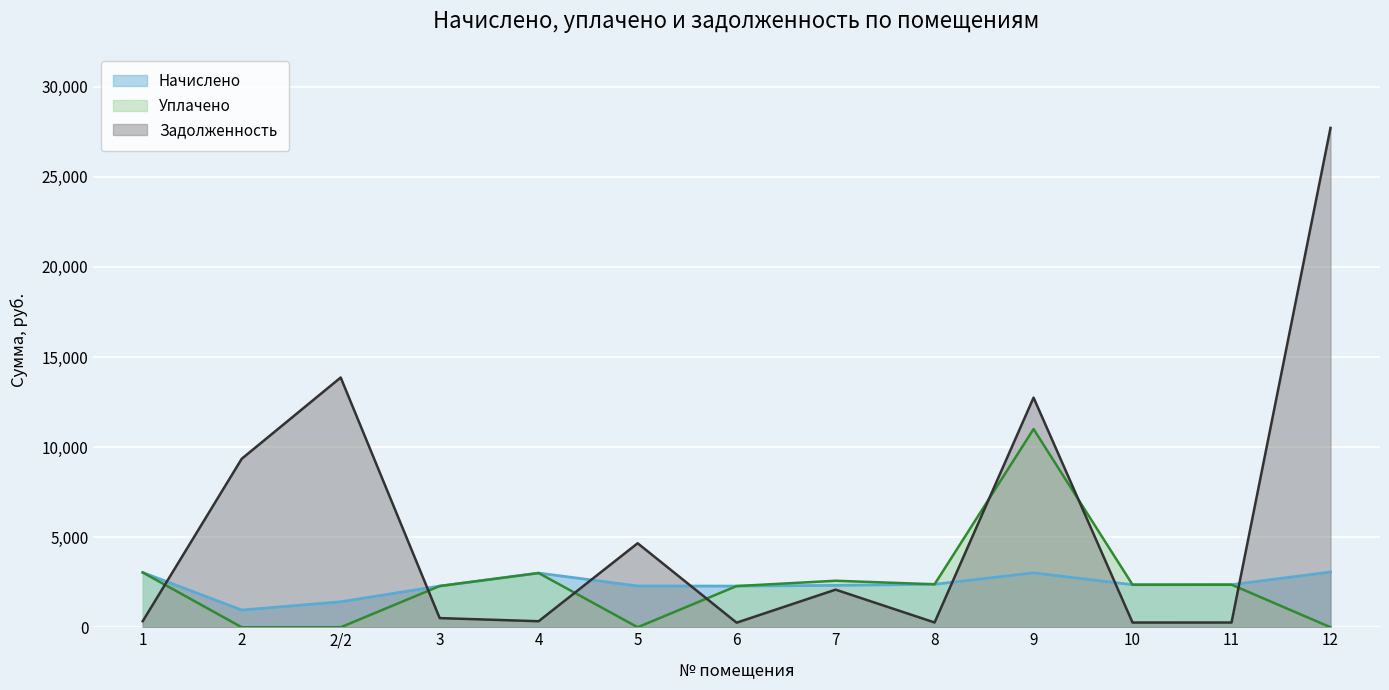

How many data points in Уплачено are above 2360?

7